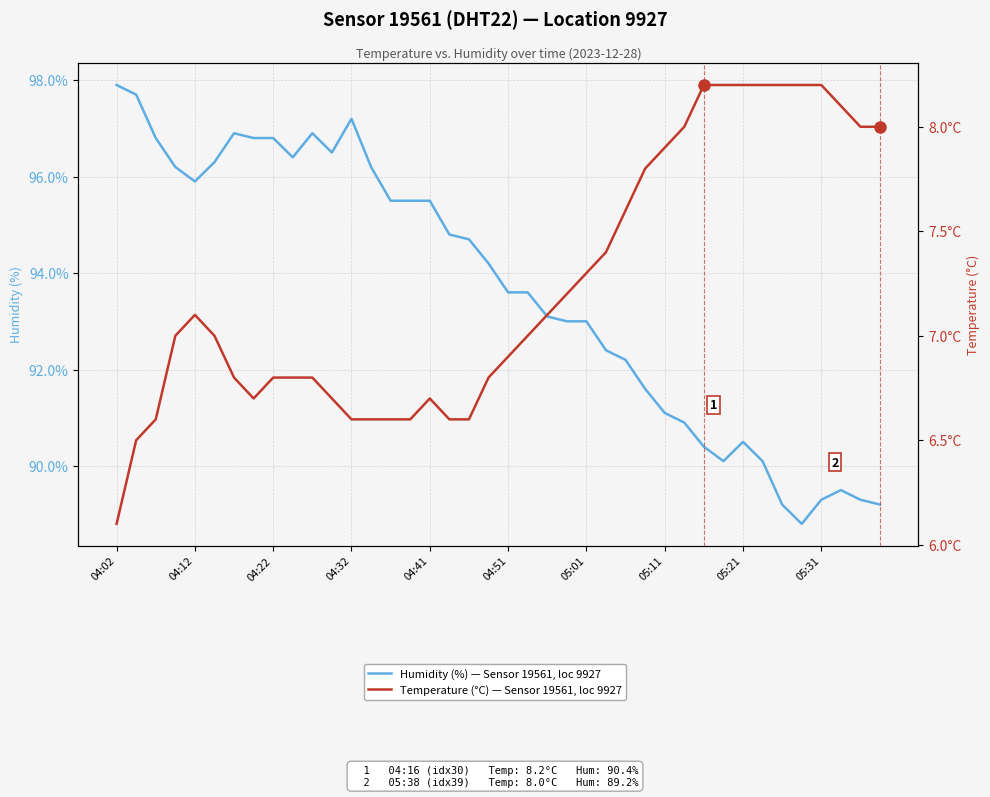

What is the average value of the Humidity (%) — Sensor 19561, loc 9927 series?

93.6